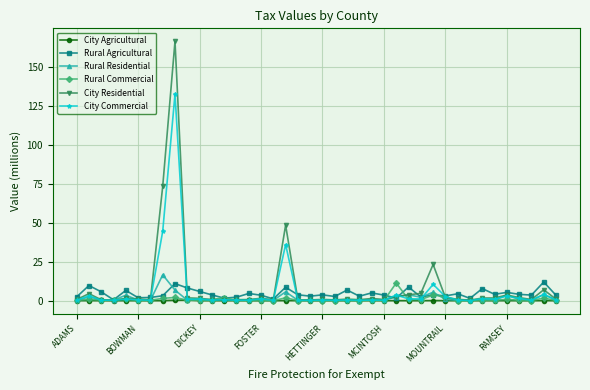

True or false: Rural Commercial has more than 0 points higher than both neighbors.

True